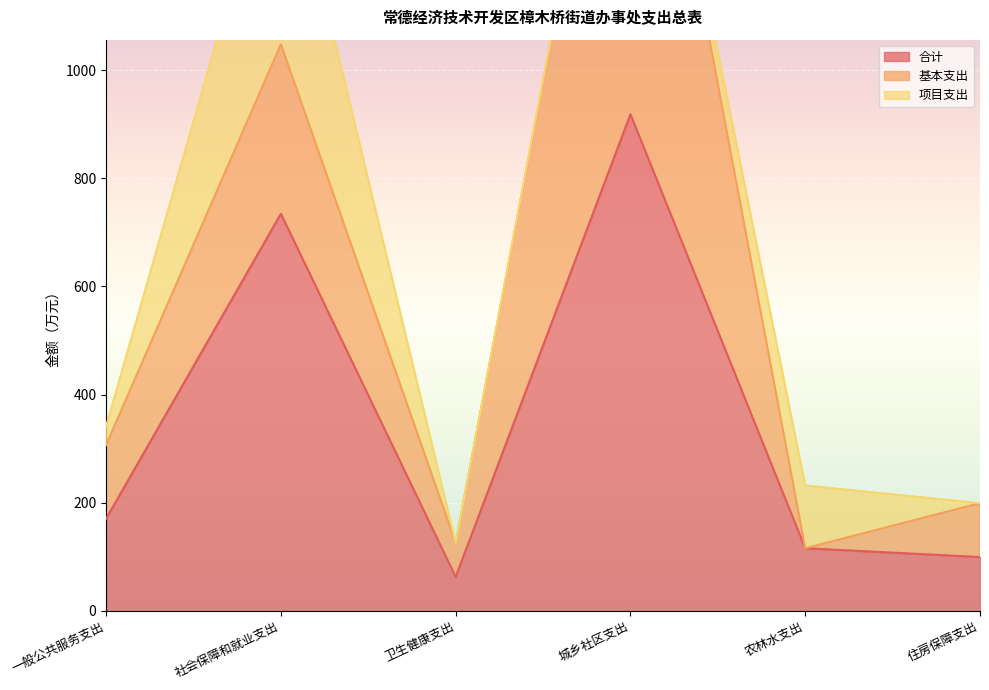

What value does the 合计 series have at 农林水支出?

116.0